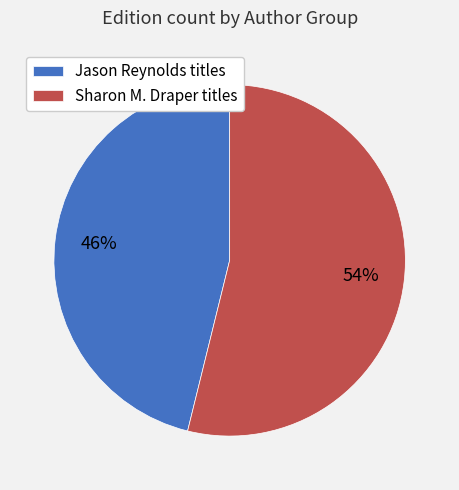

Is there any slice that represents more than half of the pie?

Yes